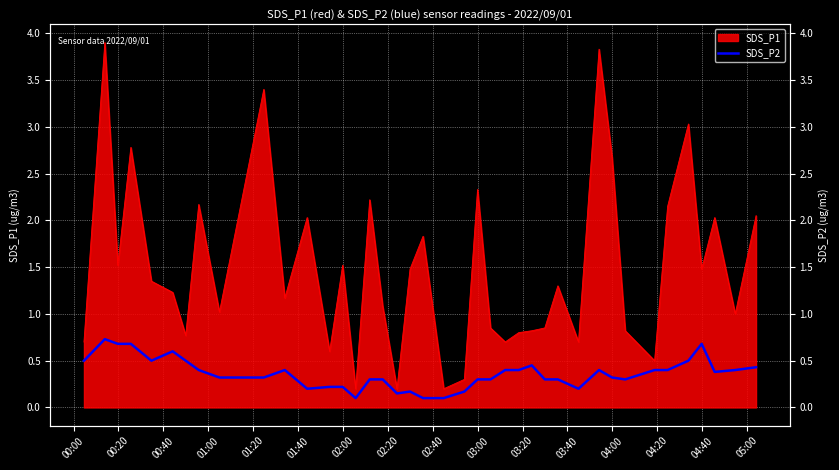

What is the difference between the maximum and second lowest values?

0.6